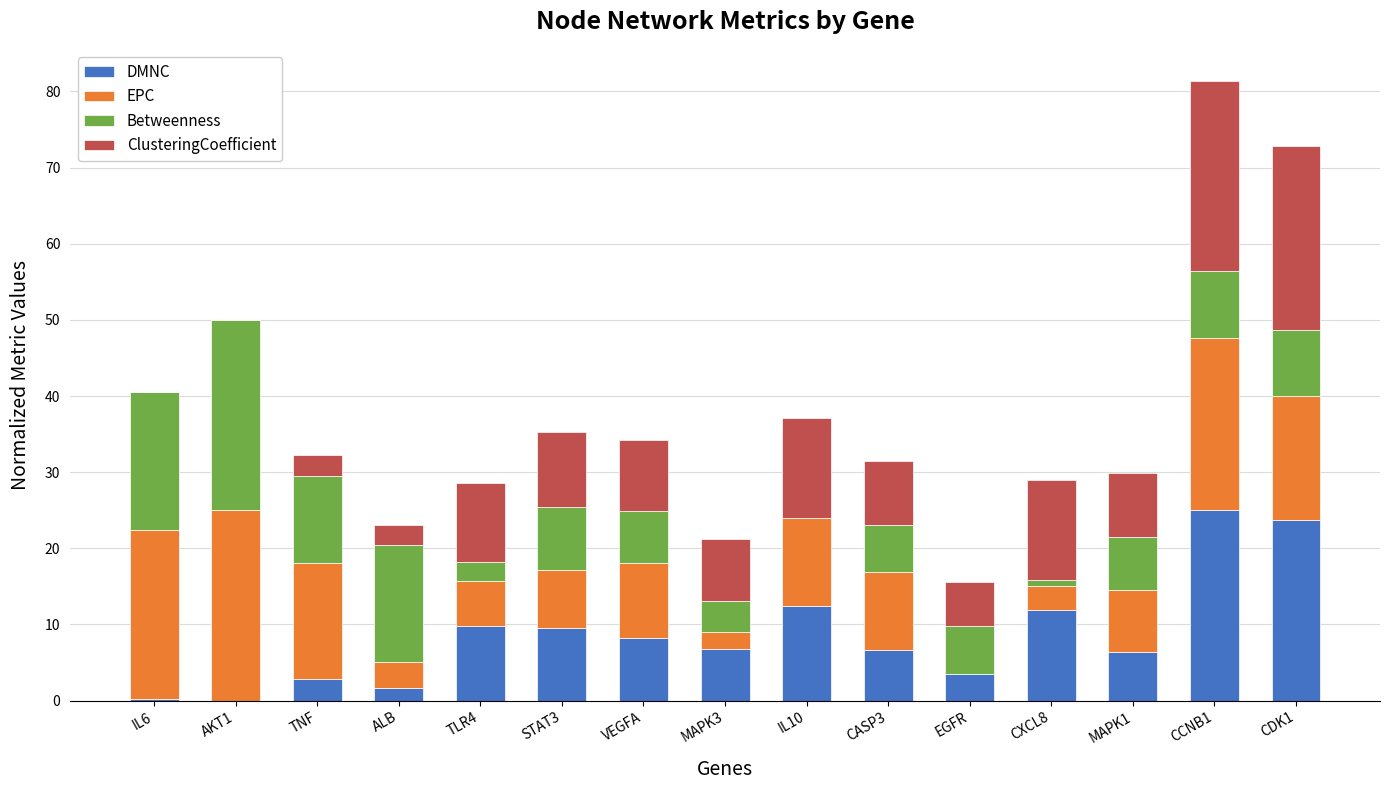

At which category is the sum across all series the highest?

CCNB1